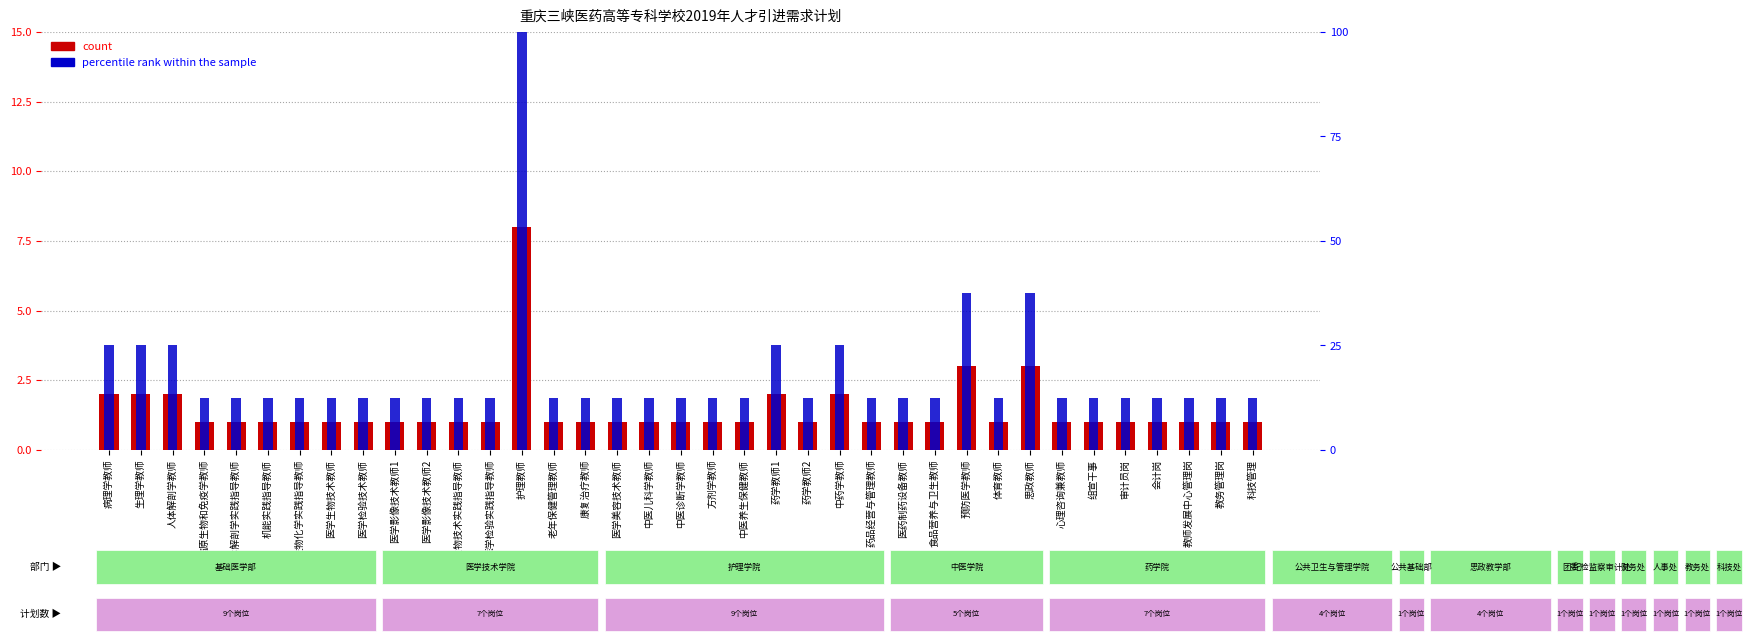

Reading left to right, transcribe all the data shown in this chart.

count: 2.0	2.0	2.0	1.0	1.0	1.0	1.0	1.0	1.0	1.0	1.0	1.0	1.0	8.0	1.0	1.0	1.0	1.0	1.0	1.0	1.0	2.0	1.0	2.0	1.0	1.0	1.0	3.0	1.0	3.0	1.0	1.0	1.0	1.0	1.0	1.0	1.0
percentile rank within the sample: 25.0	25.0	25.0	12.5	12.5	12.5	12.5	12.5	12.5	12.5	12.5	12.5	12.5	100.0	12.5	12.5	12.5	12.5	12.5	12.5	12.5	25.0	12.5	25.0	12.5	12.5	12.5	37.5	12.5	37.5	12.5	12.5	12.5	12.5	12.5	12.5	12.5